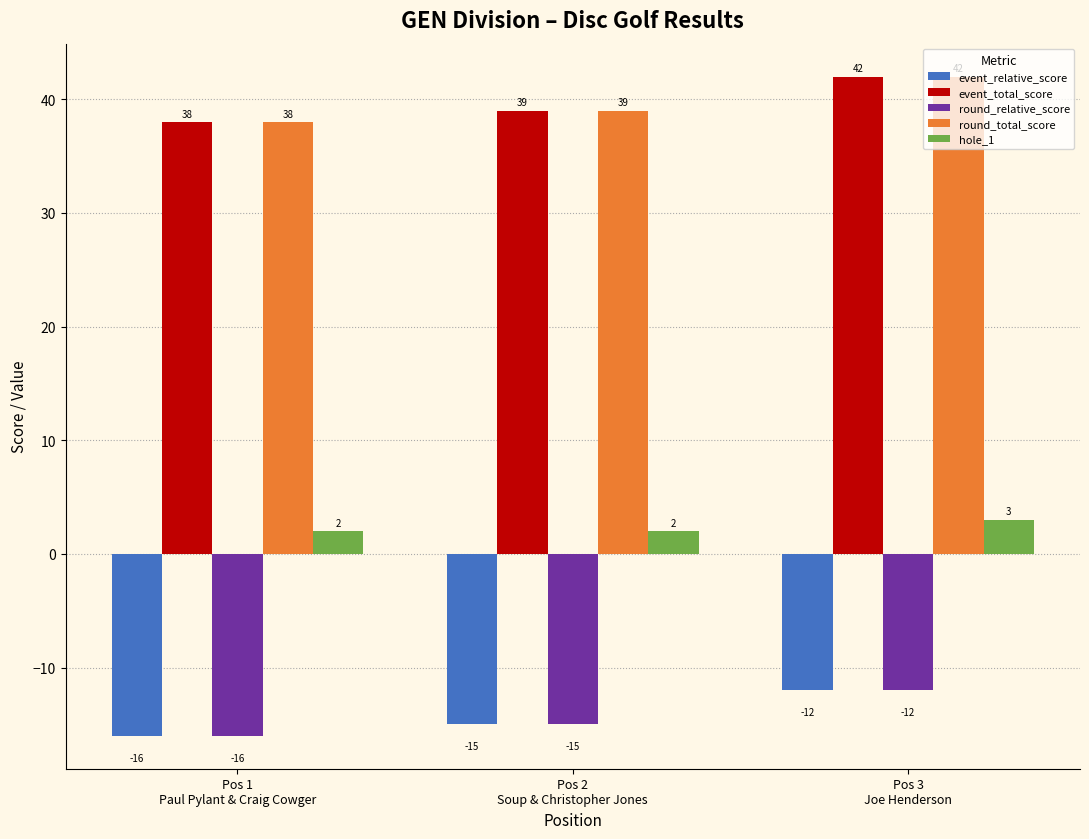

Reading right to left, what are all the values shown in this chart?

event_relative_score: -12	-15	-16
event_total_score: 42	39	38
round_relative_score: -12	-15	-16
round_total_score: 42	39	38
hole_1: 3	2	2